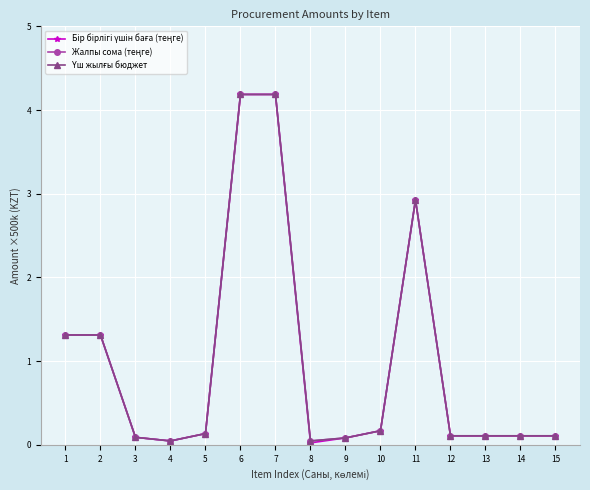

Does the chart have visible grid lines?

Yes